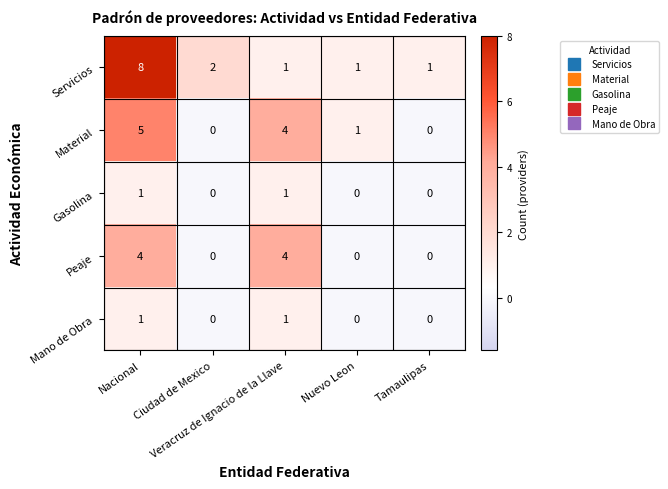

What is the greatest value displayed?

8